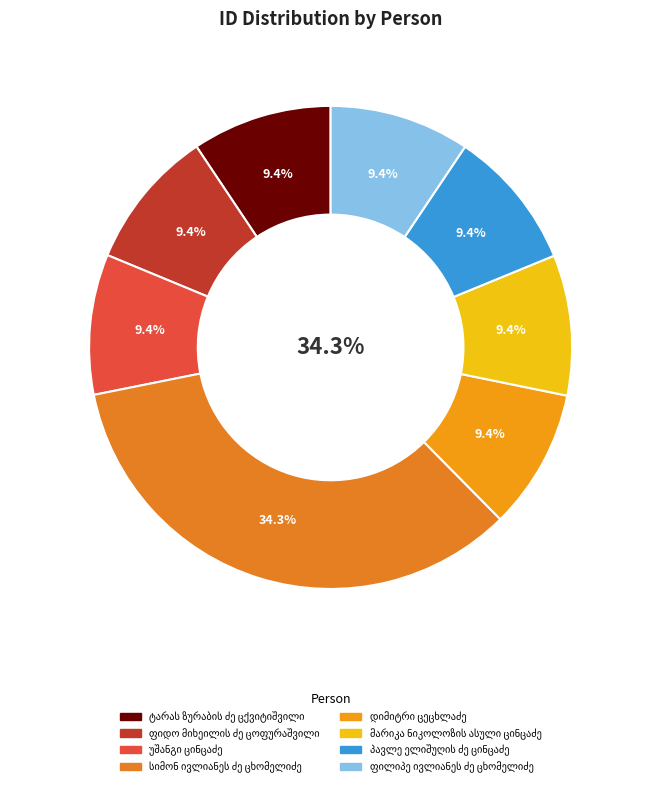

To the nearest percent, what portion does ფილიპე ივლიანეს ძე ცხომელიძე represent?

9%